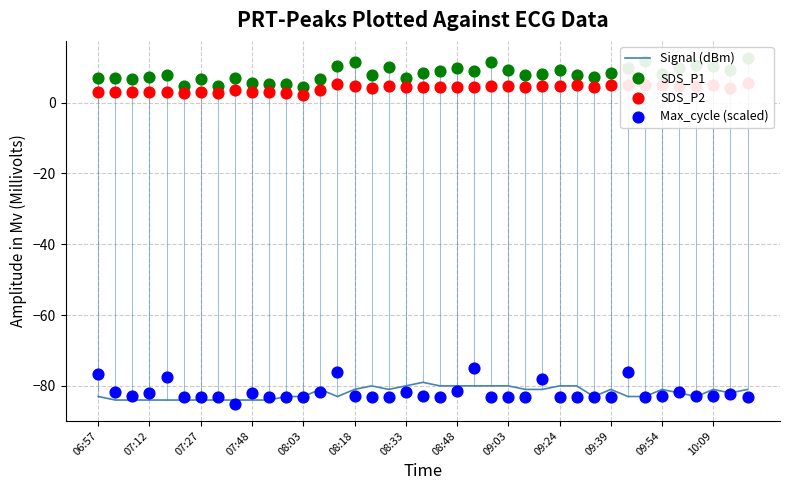

What are all the series names shown in the legend?

Signal (dBm), SDS_P1, SDS_P2, Max_cycle (scaled)